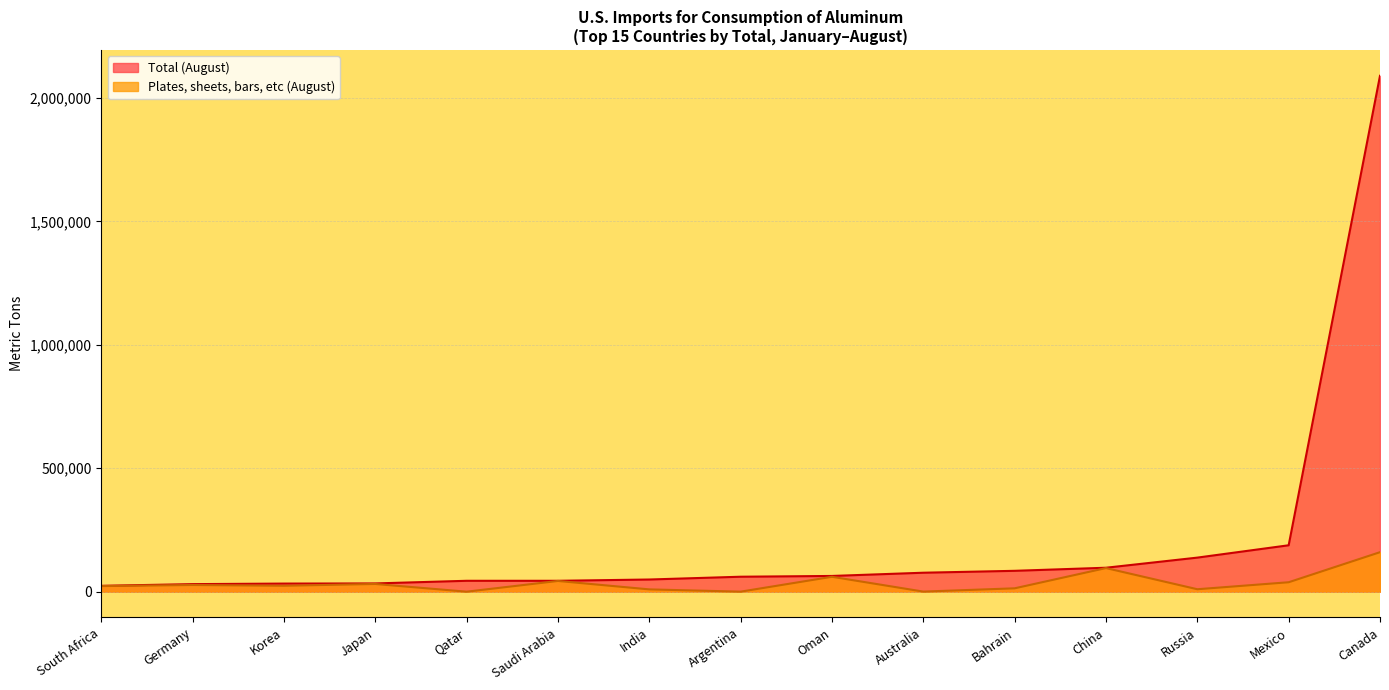

Which series has the widest spread of values?

Total (August)